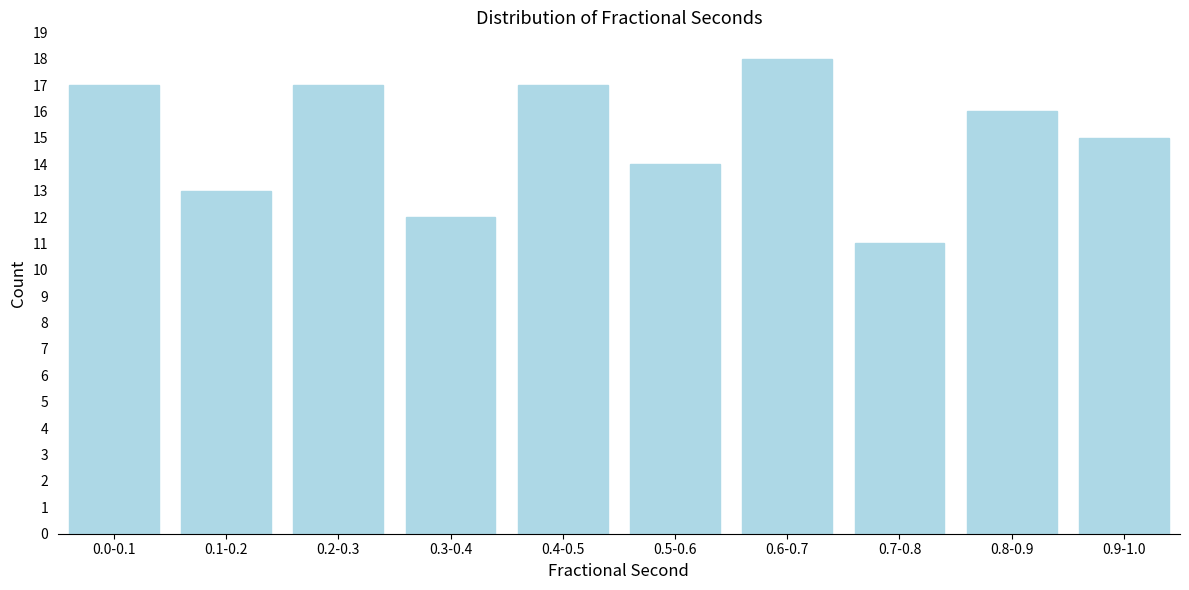

Reading left to right, what are all the values shown in this chart?

17	13	17	12	17	14	18	11	16	15